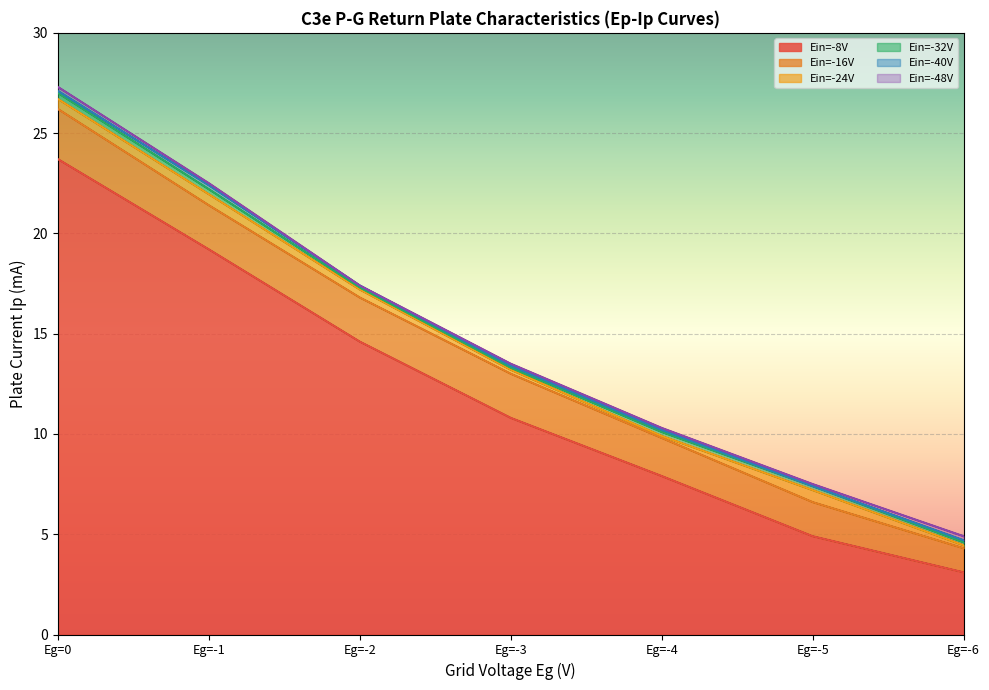

Rank the categories by Ein=-48V value from lowest to highest.

Eg=-6, Eg=-5, Eg=-4, Eg=-3, Eg=-2, Eg=-1, Eg=0